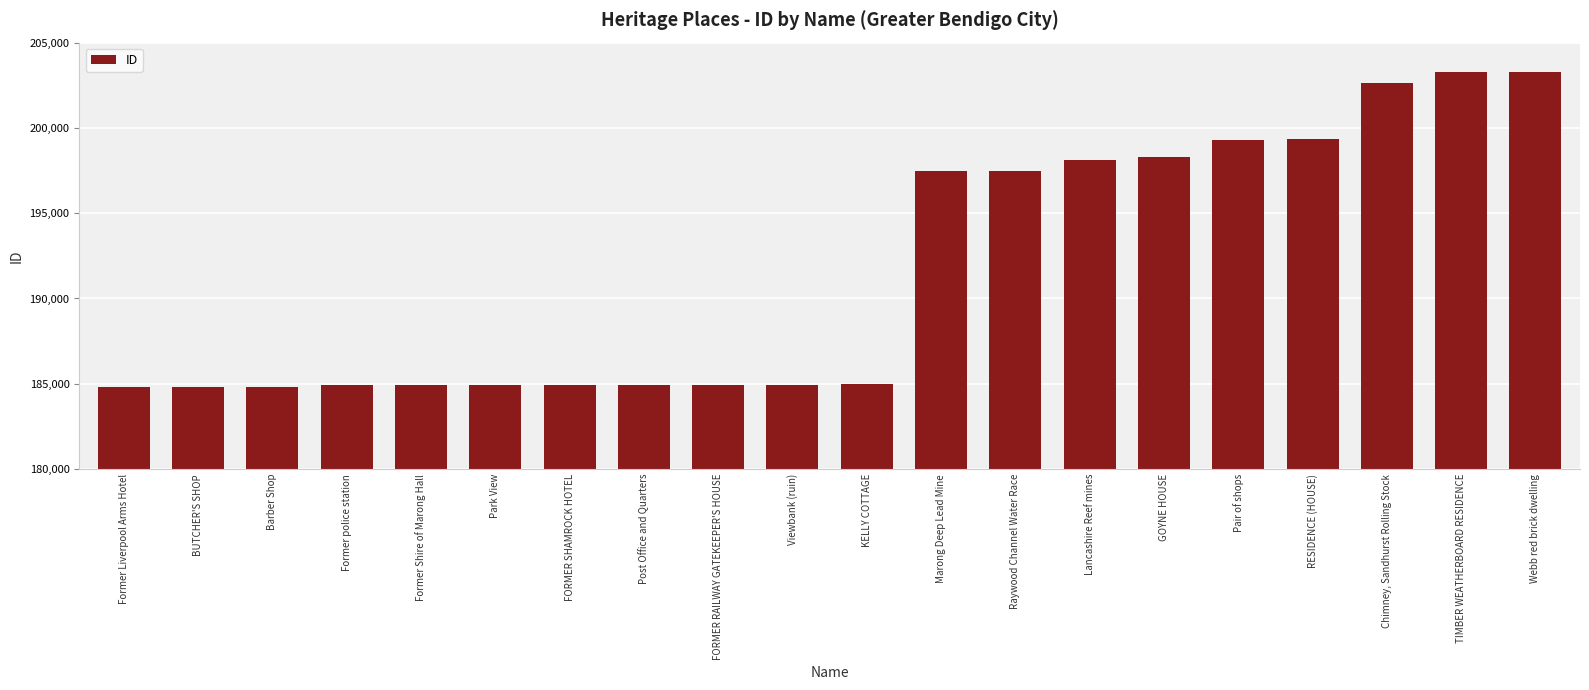

Approximately how many times larger is the value at Webb red brick dwelling compared to TIMBER WEATHERBOARD RESIDENCE?

1.0